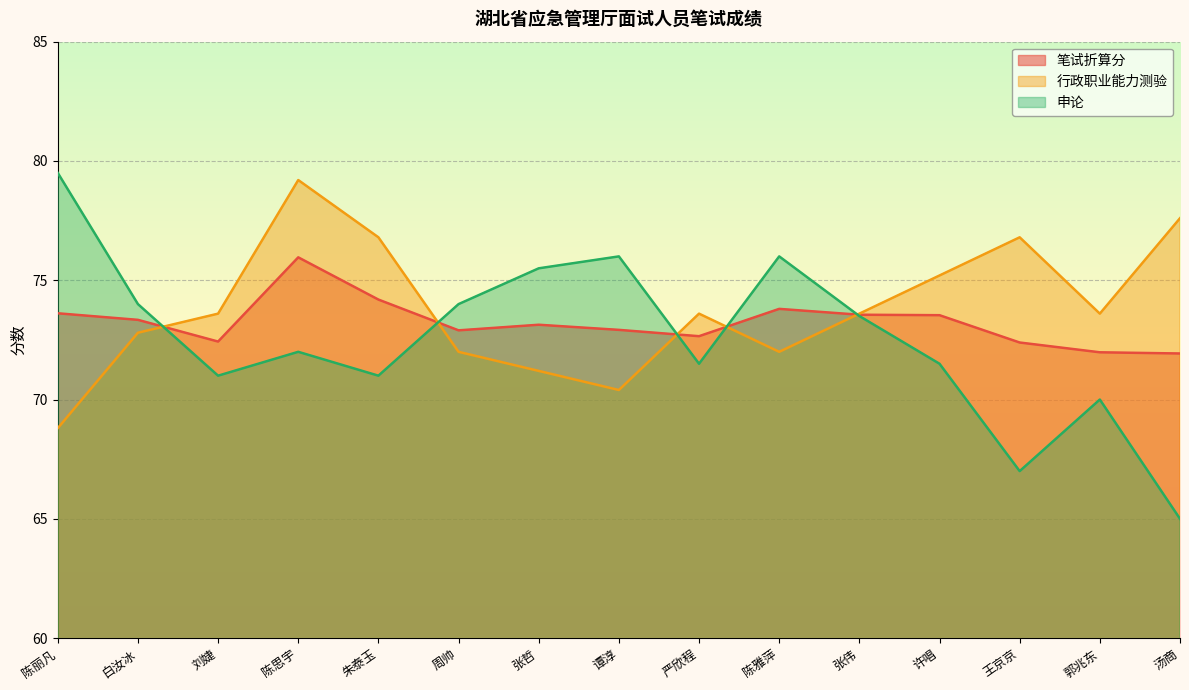

Is it true that 行政职业能力测验 equals 24.6 at 张伟?

False